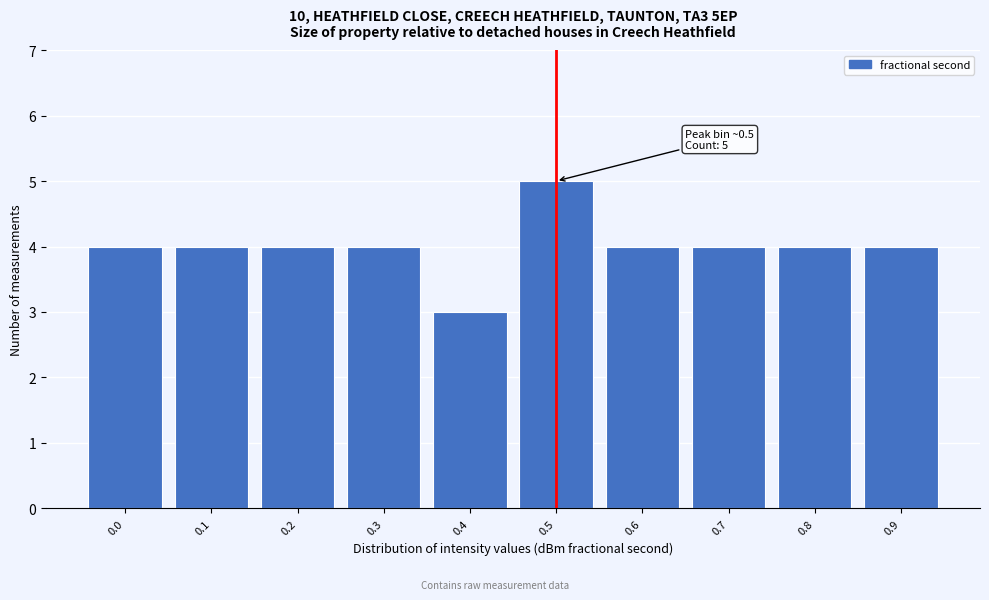

Reading left to right, list all the values displayed in this chart.

4	4	4	4	3	5	4	4	4	4